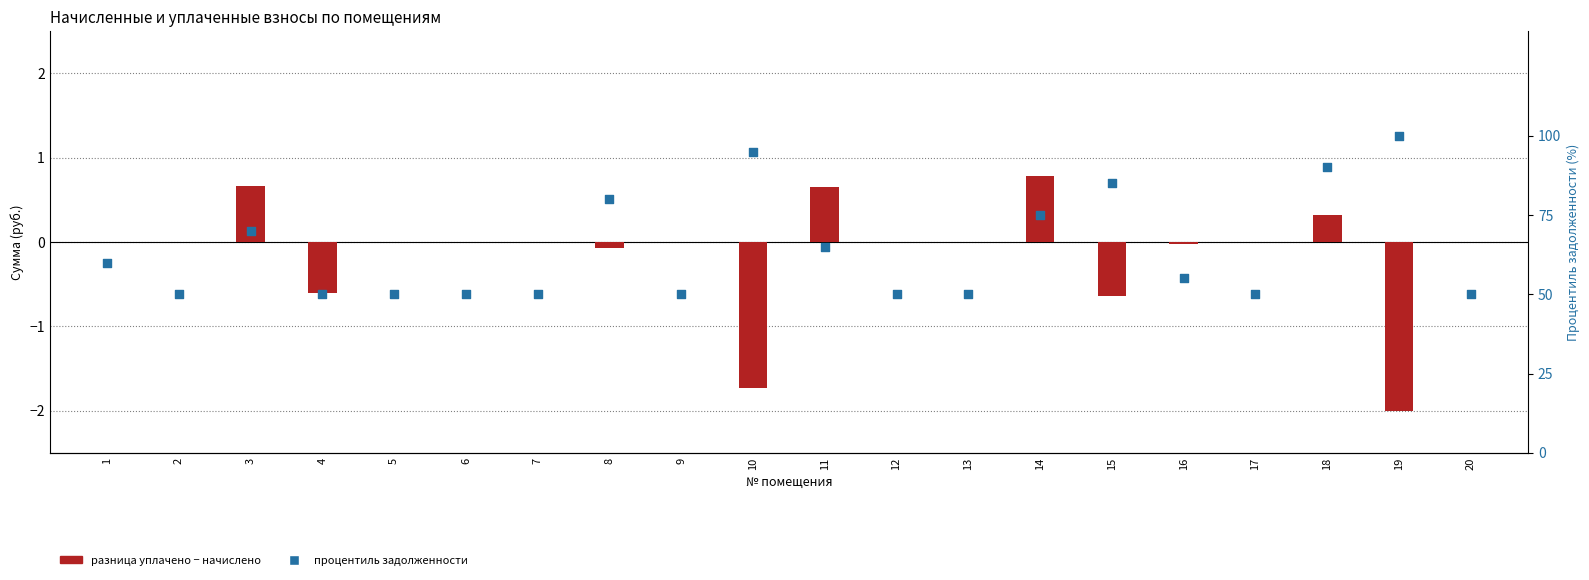

What is the total value across all series at 17?

50.0